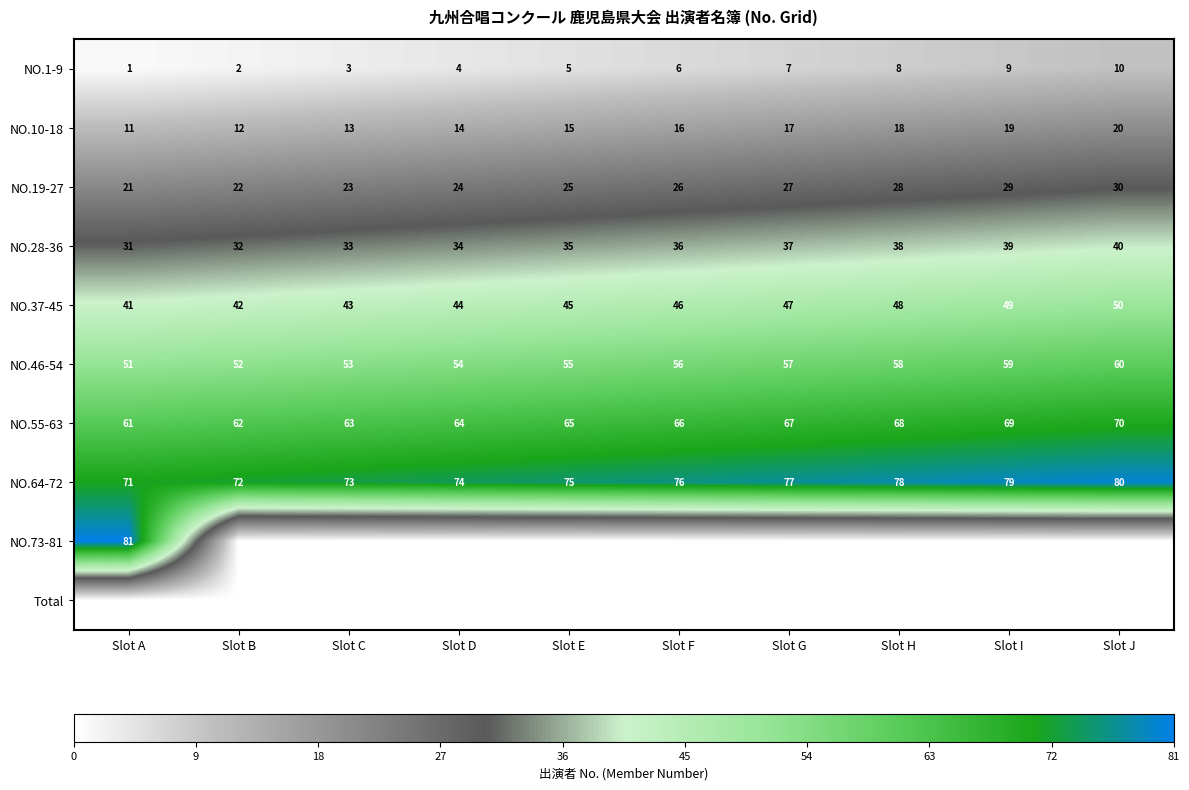

List the labels in order of NO.64-72 value, smallest first.

Slot A, Slot B, Slot C, Slot D, Slot E, Slot F, Slot G, Slot H, Slot I, Slot J